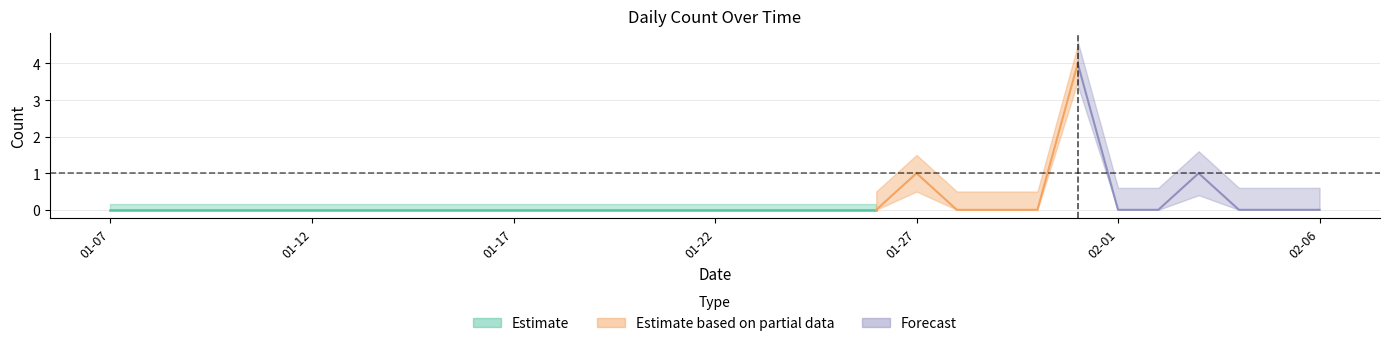

Between 2023-01-20 and 2023-01-23, which is larger?

2023-01-20